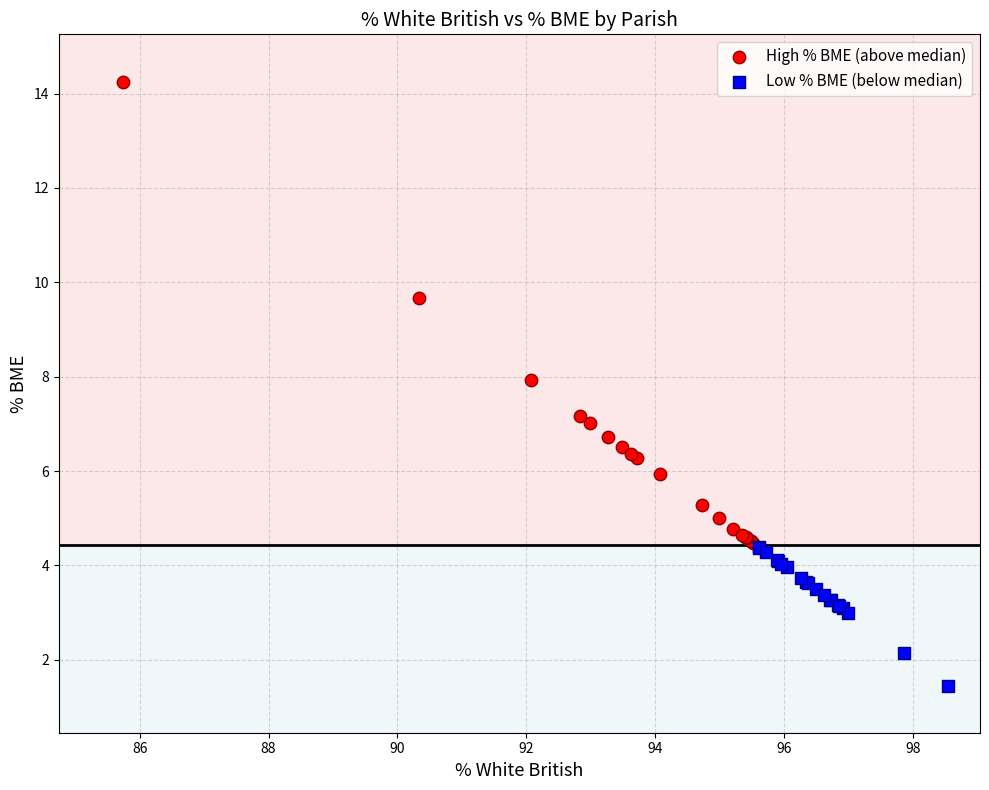

Which series contains the highest Y value?

High % BME (above median)